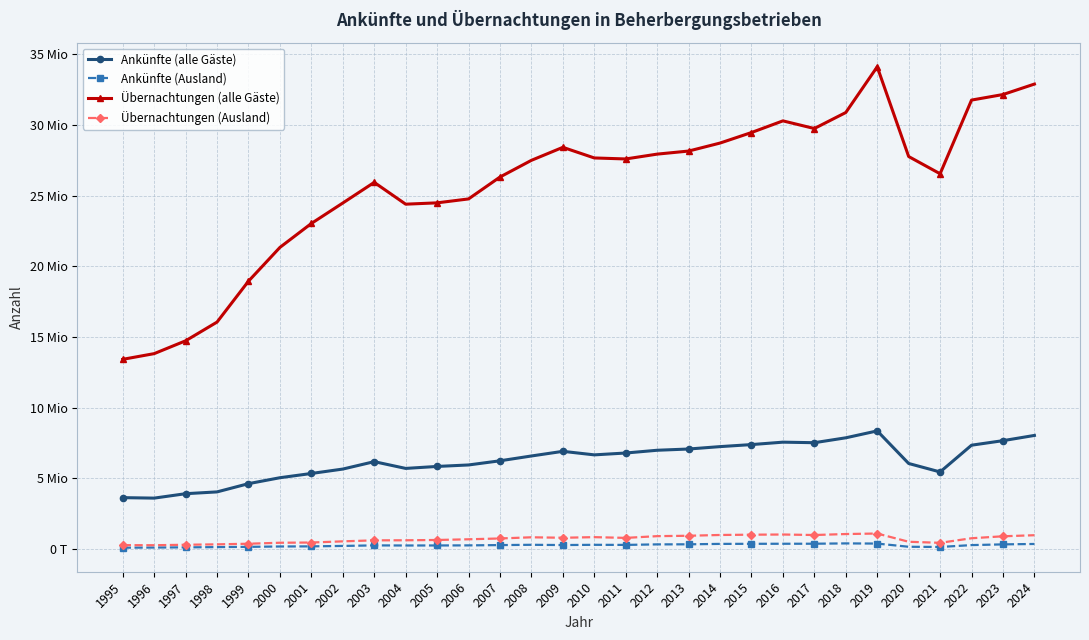

True or false: Übernachtungen (alle Gäste) has more than 2 interior local peaks.

True